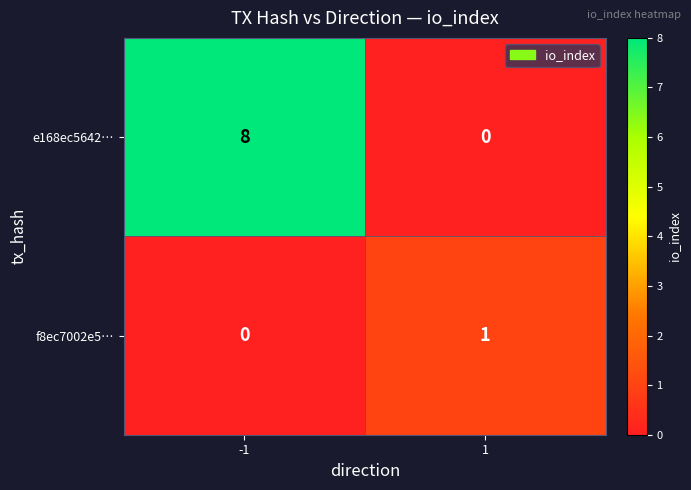

Reading left to right, list all the values displayed in this chart.

e168ec5642…: 8	0
f8ec7002e5…: 0	1